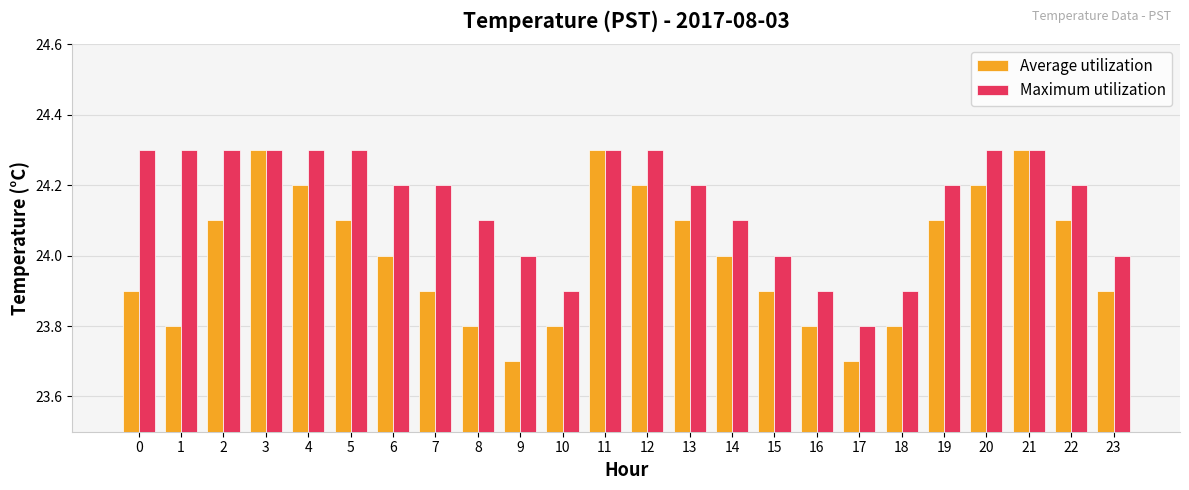

What is the smallest value displayed?

23.7